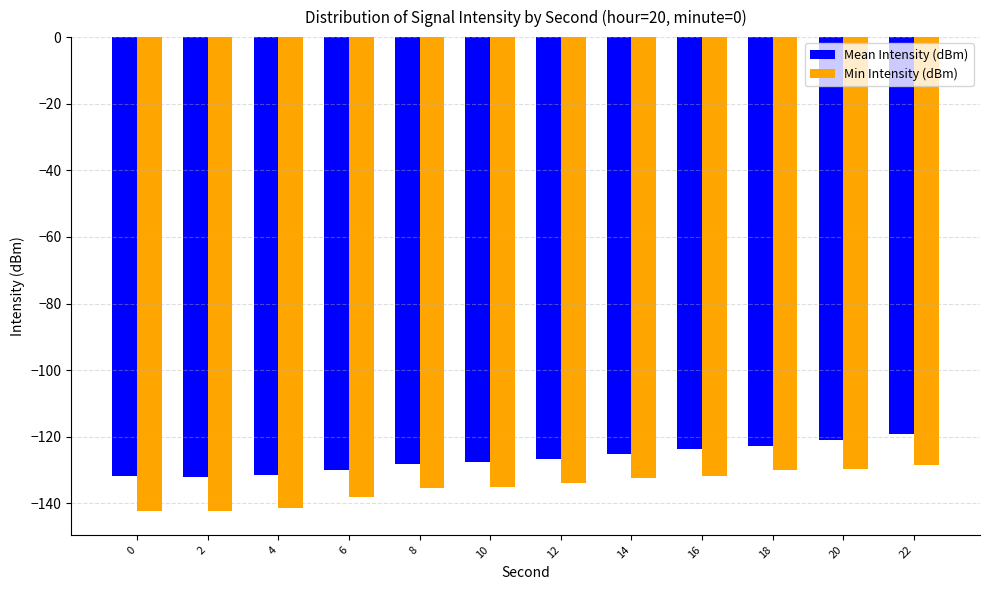

What is the sum of all Mean Intensity (dBm) values?

-1519.7